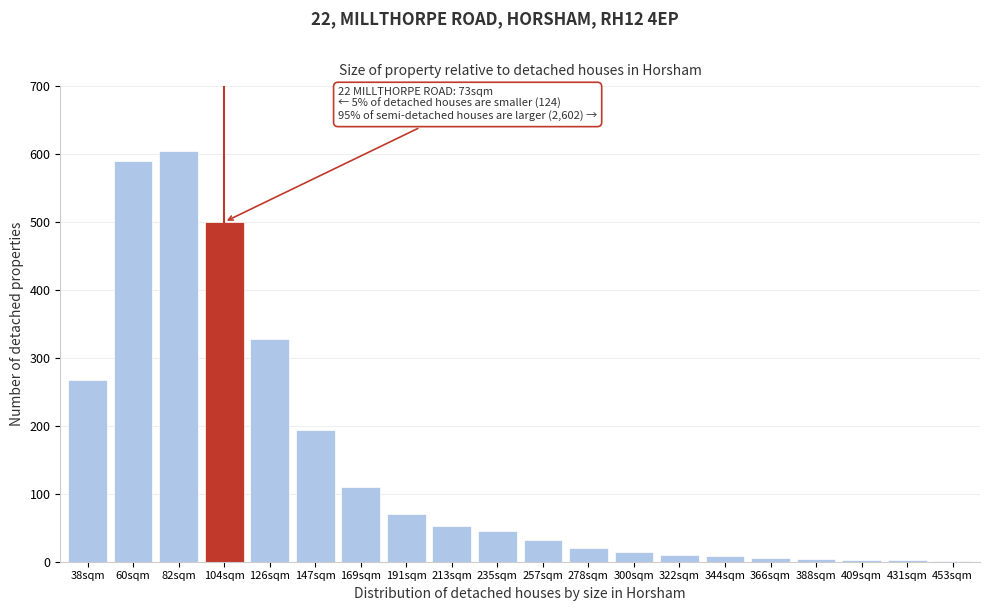

What is the maximum value shown in the chart?

605